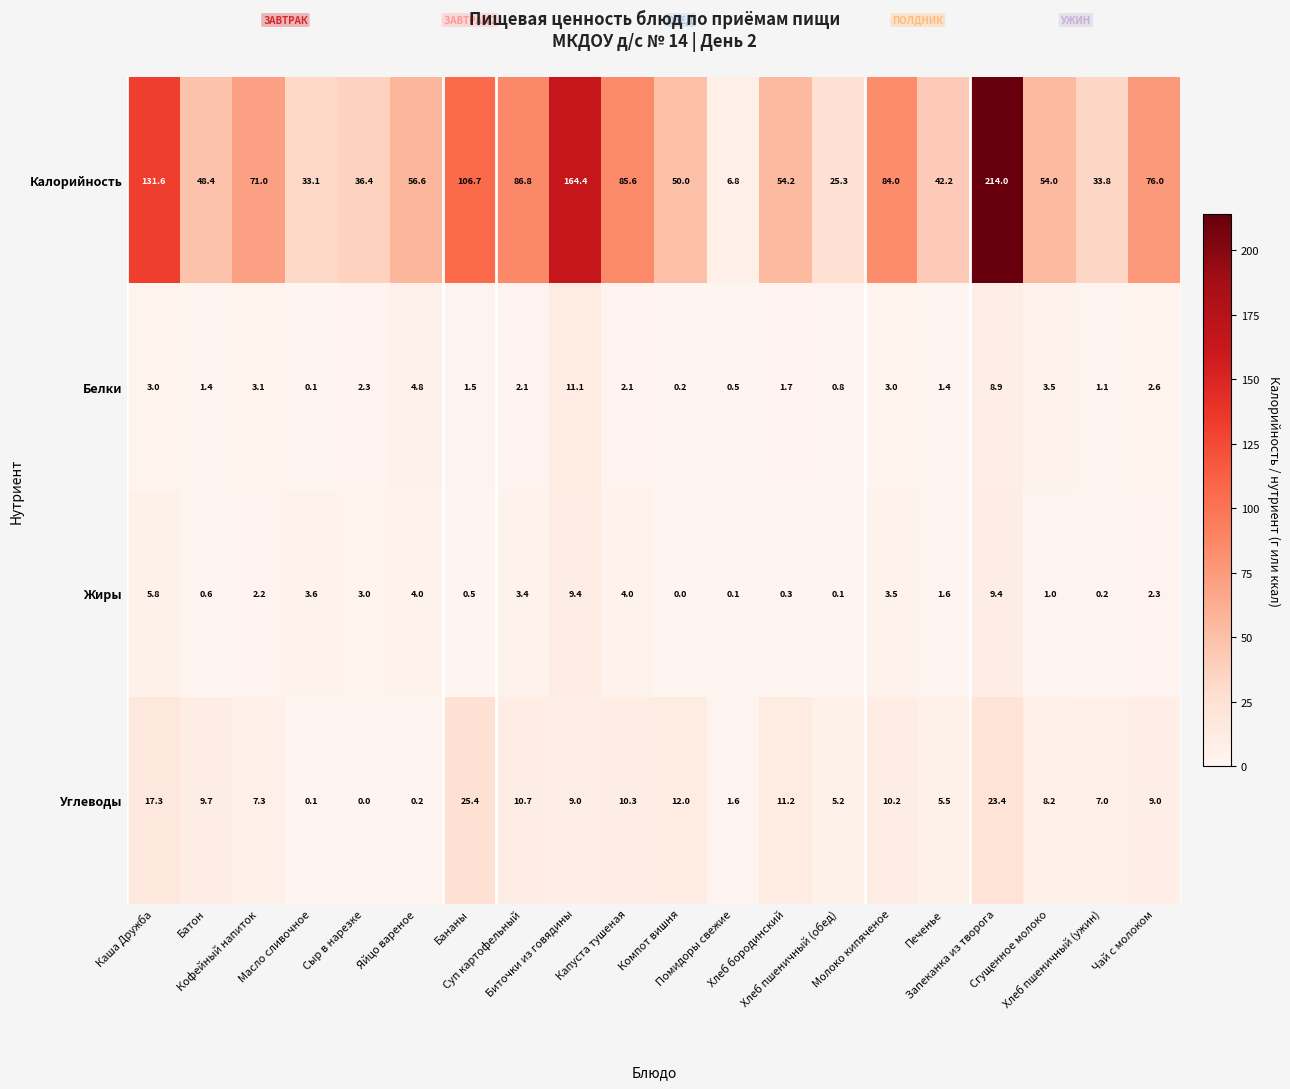

What is the maximum value for Калорийность?

214.0